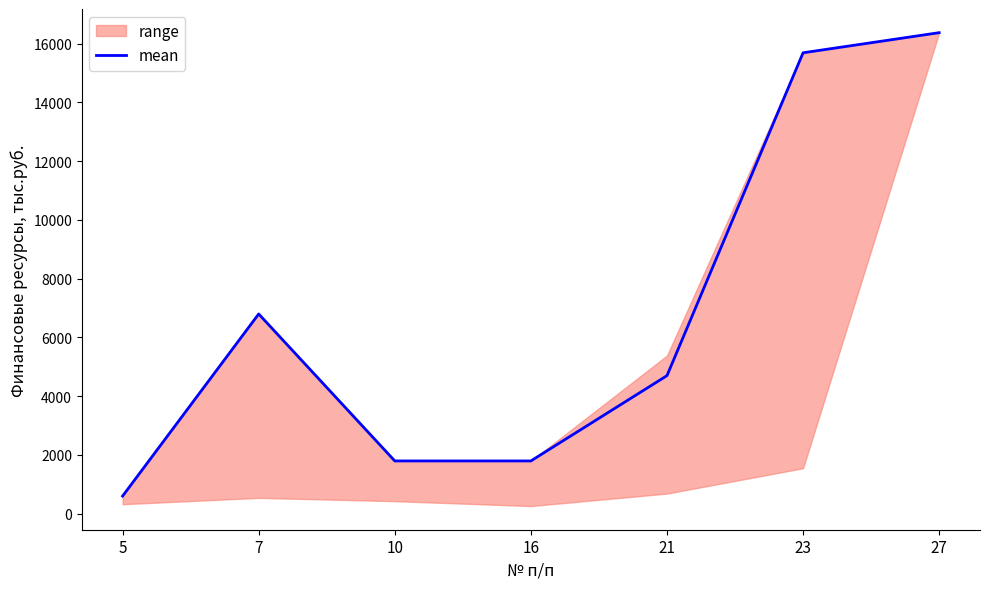

Reading left to right, extract all data points from this chart.

600	6800	1796	1796	4700	15692	16377